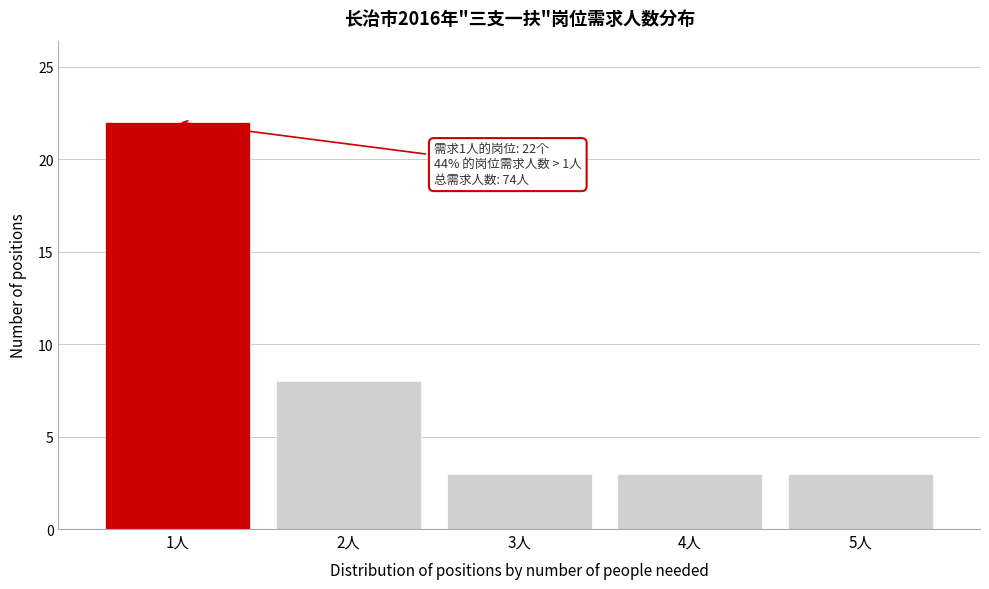

Reading right to left, what are all the values shown in this chart?

3	3	3	8	22